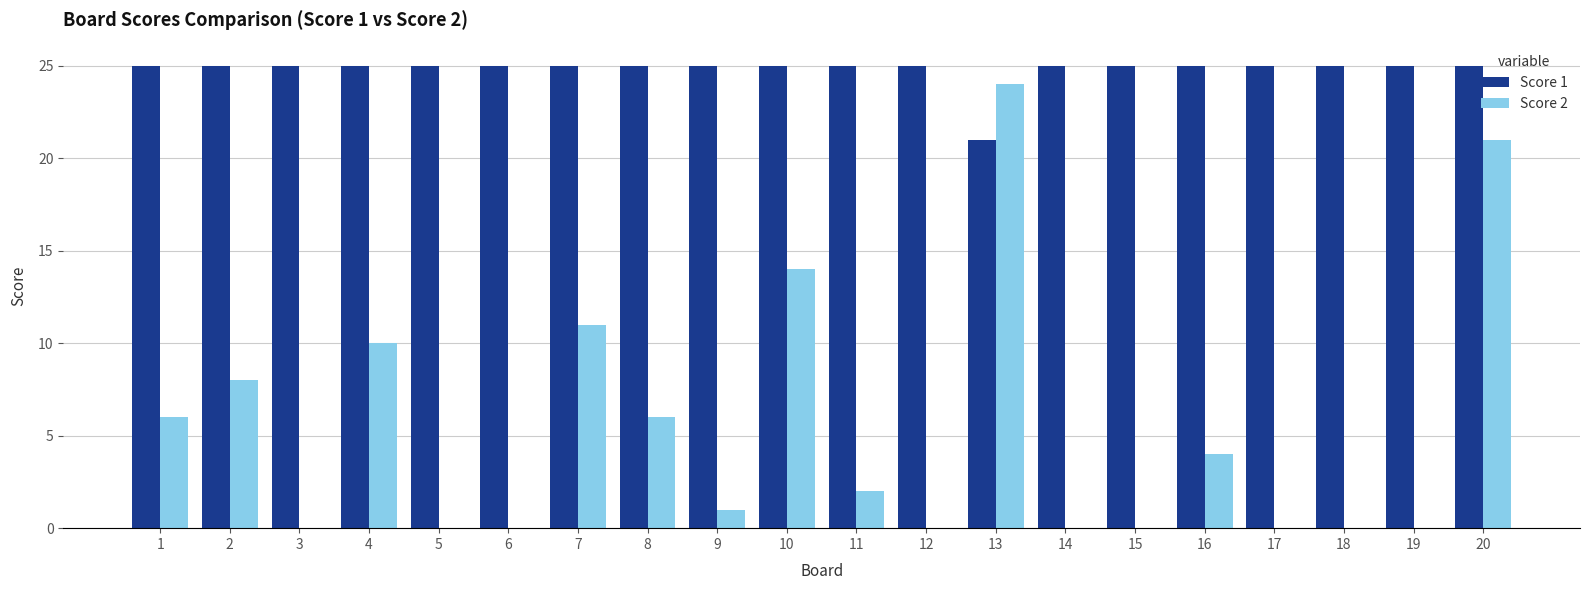

Are the bars grouped side by side (vs. stacked)?

Yes